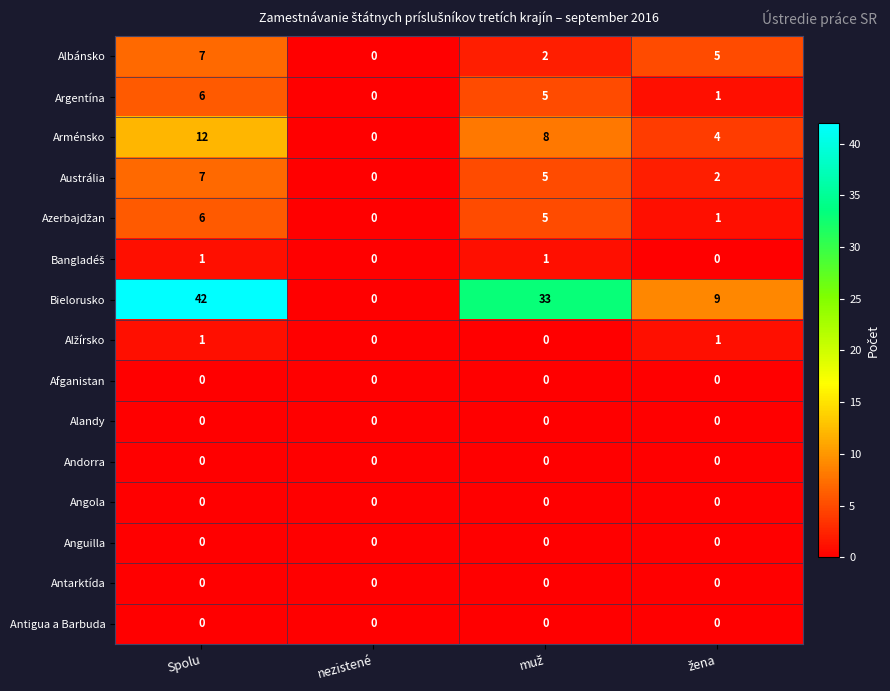

At which category does the chart reach its peak across all series?

Spolu